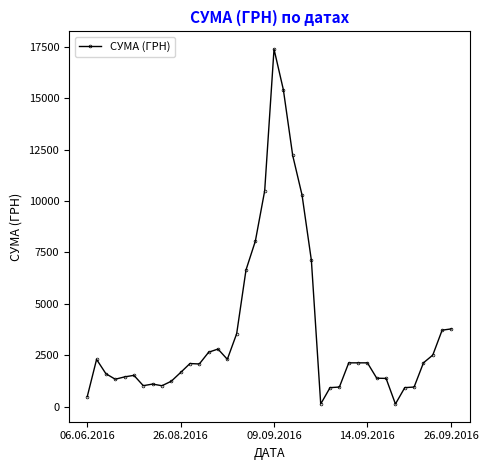

True or false: the data has more than 1 interior local peaks.

True